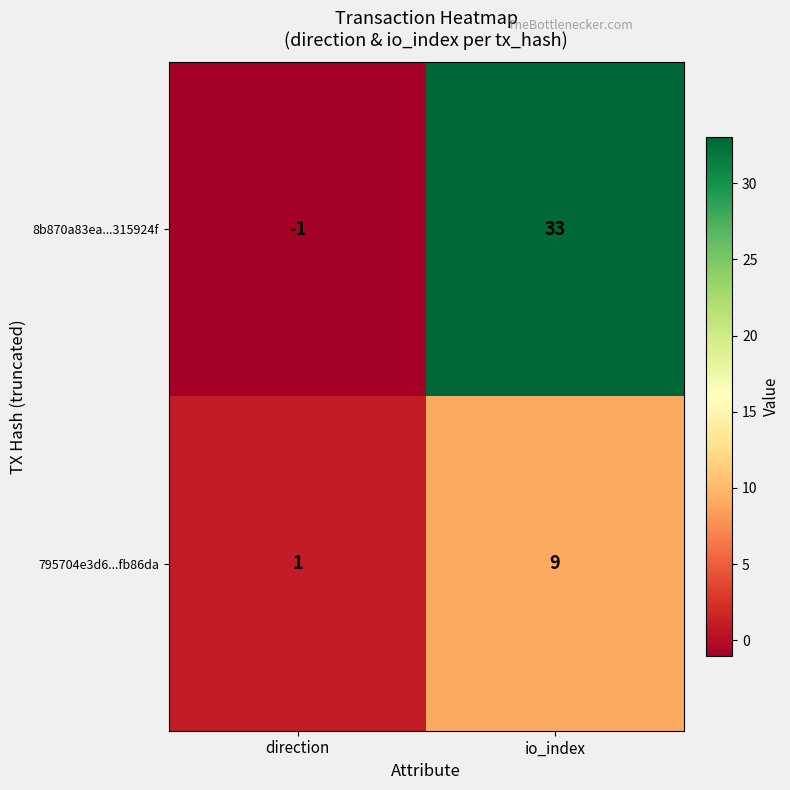

Which label corresponds to the largest value in the chart?

io_index